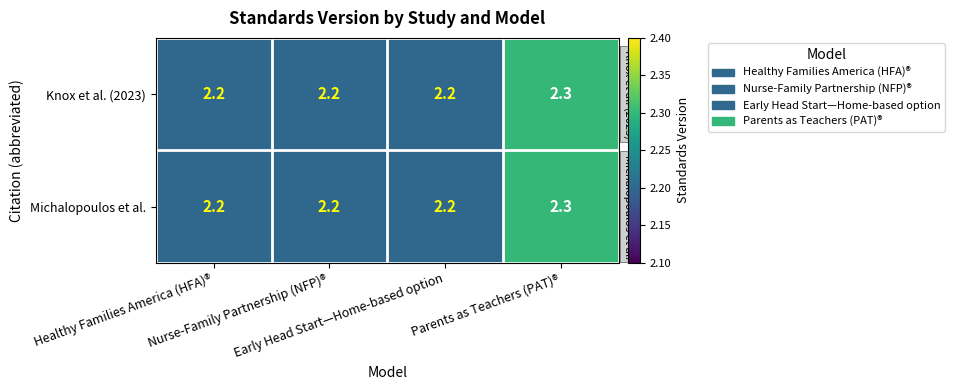

What is the lowest value of the Knox et al. (2023) series?

2.2